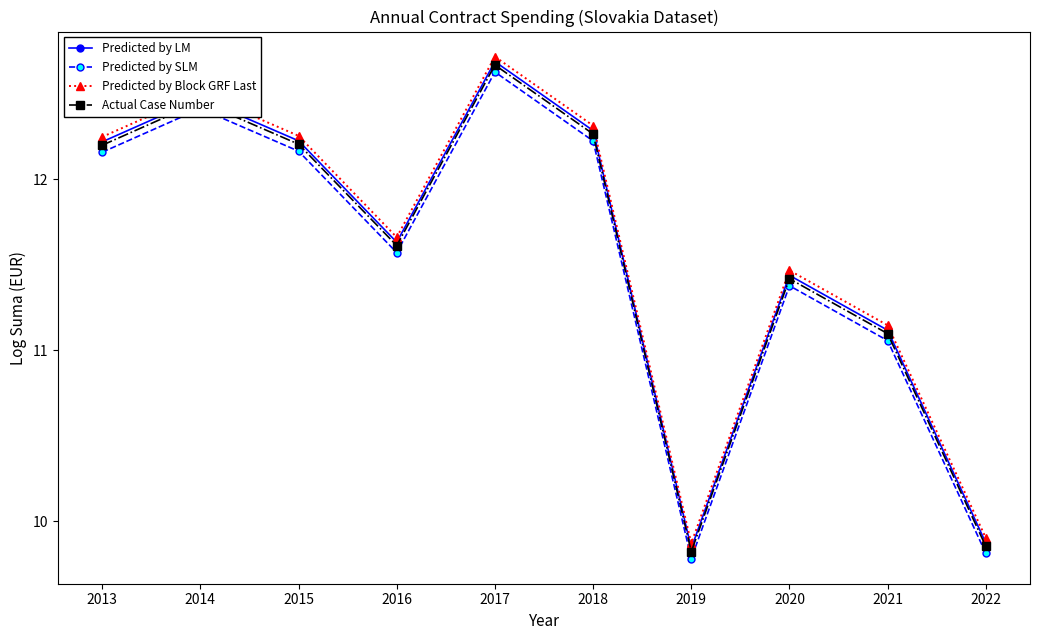

At which label does Actual Case Number reach its peak?

2017